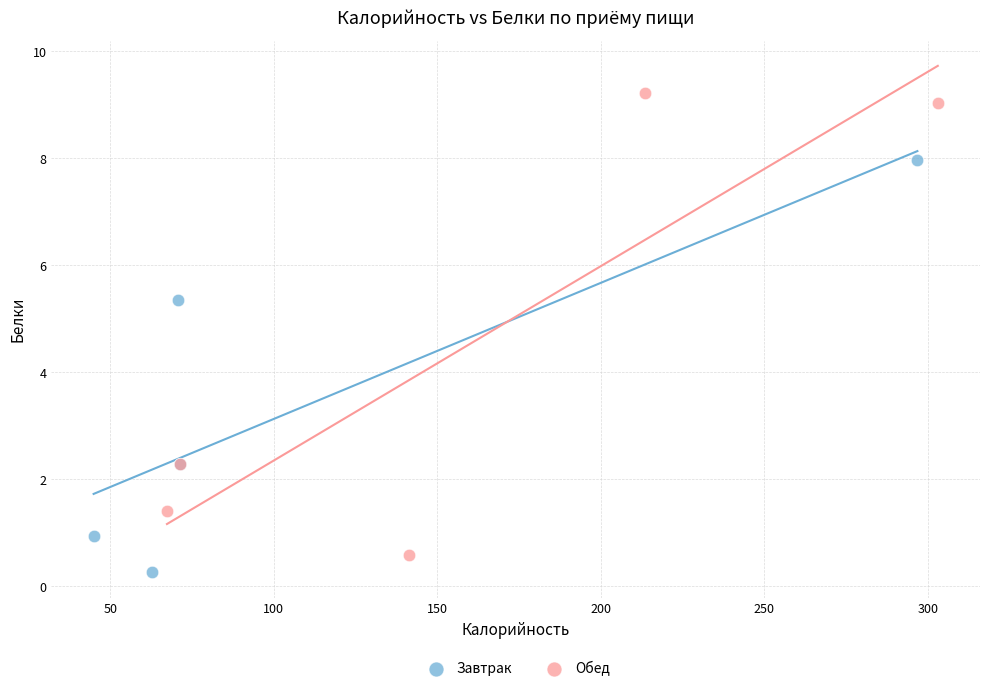

Which series has the largest Y range (max minus min)?

Обед